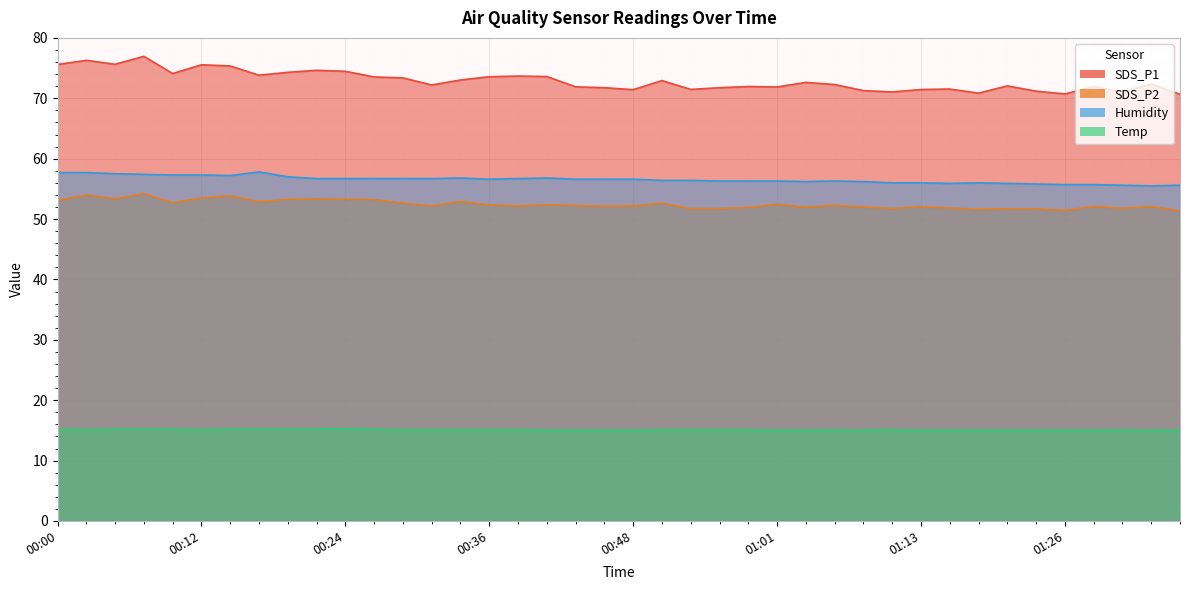

Which has a higher value, 00:36 or 00:51?

00:36